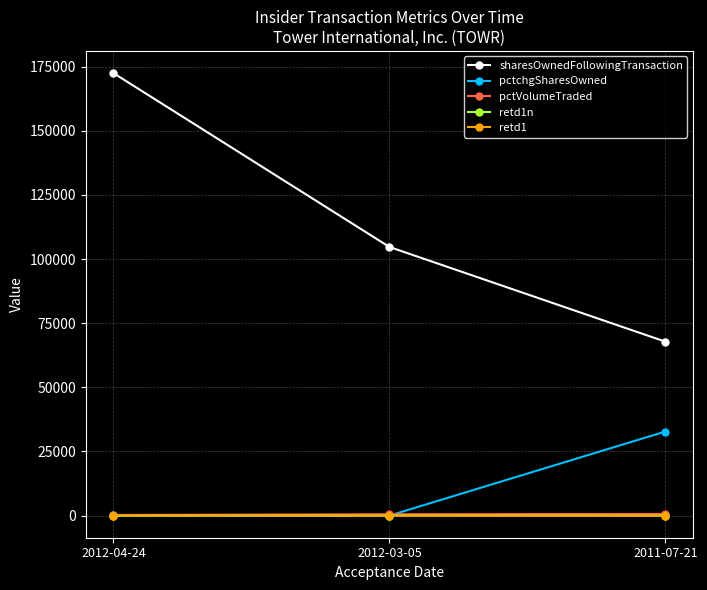

At which category is the sum across all series the highest?

2012-04-24